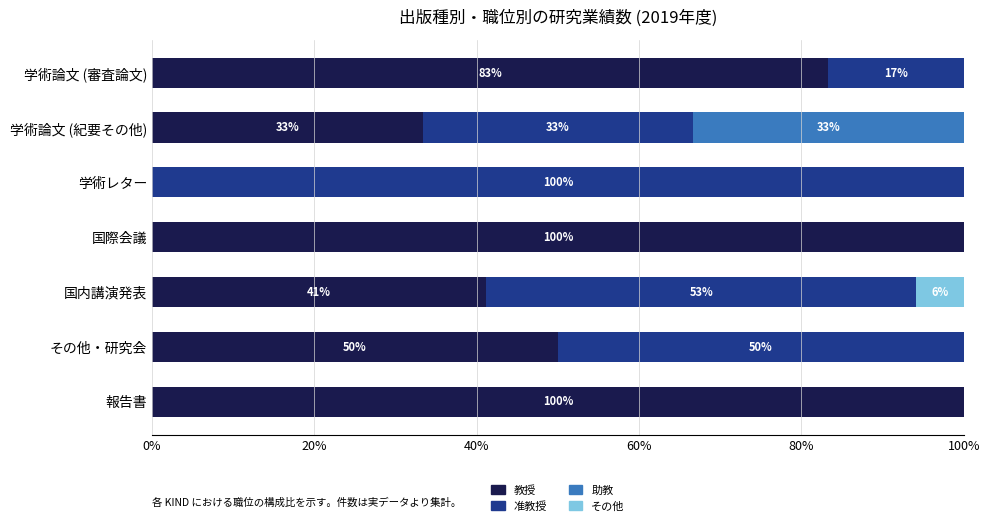

What is the sum of all 教授 values?

407.8